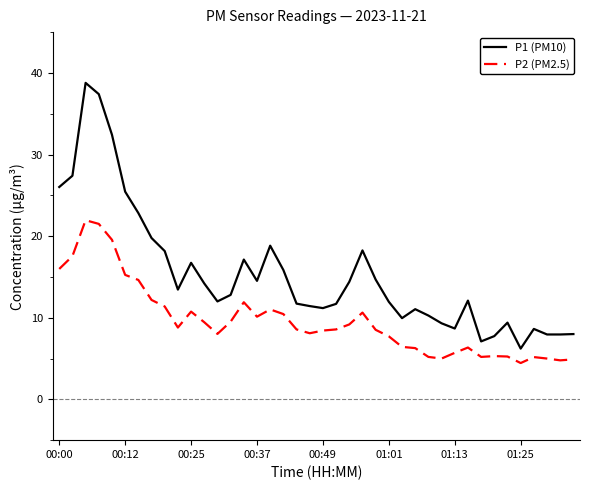

True or false: P1 (PM10) and P2 (PM2.5) cross at least once.

False